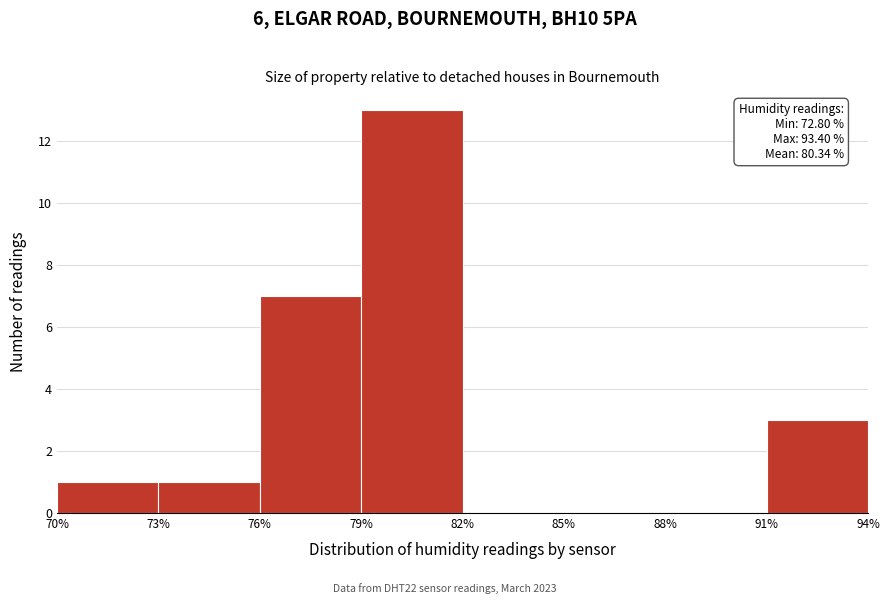

Over which range of the x-axis is the bar tallest?

79% to 82%